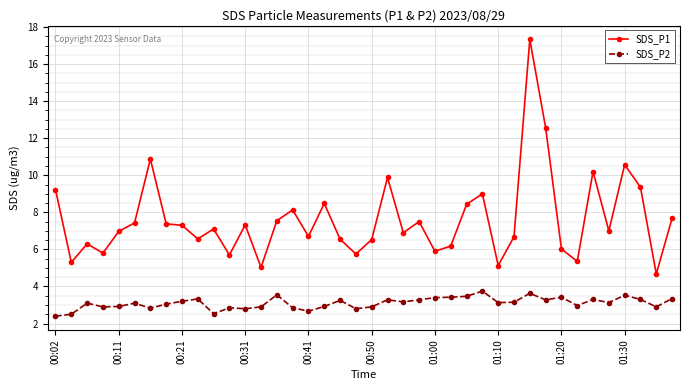

Which series has the largest total across all categories?

SDS_P1